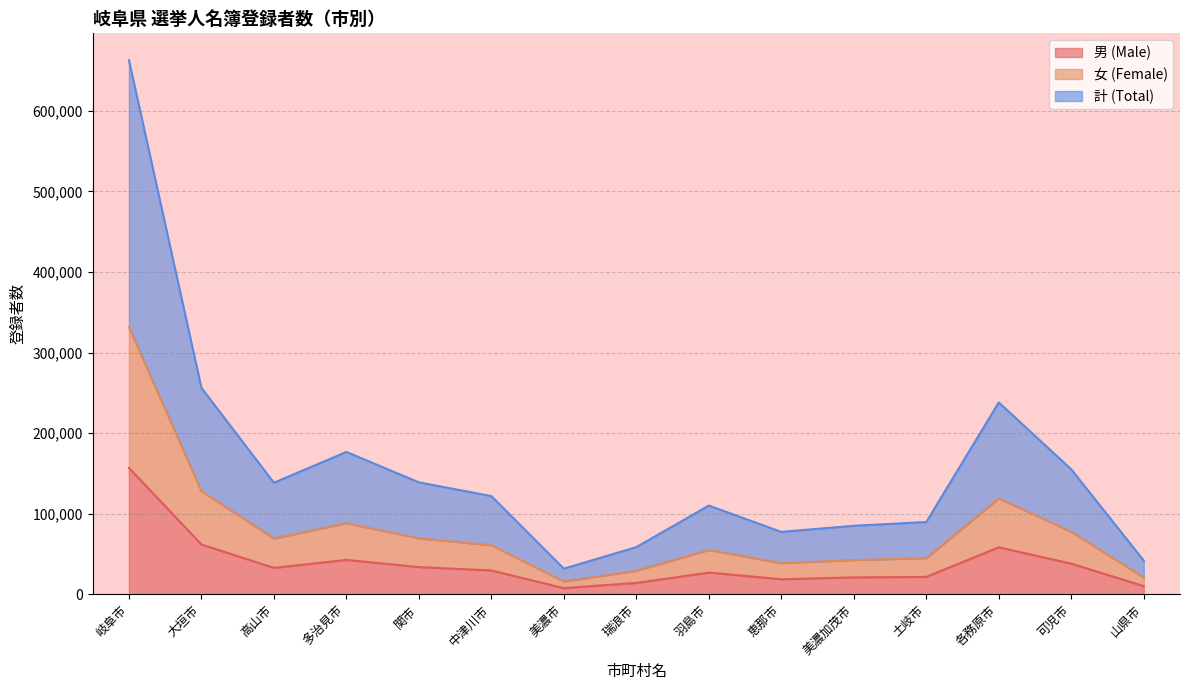

What is the approximate value of 男 (Male) at 中津川市?

29631